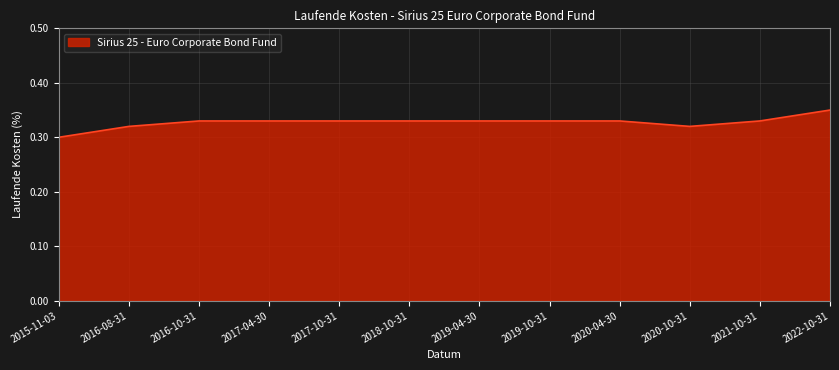

What is the sum of all values?

3.9